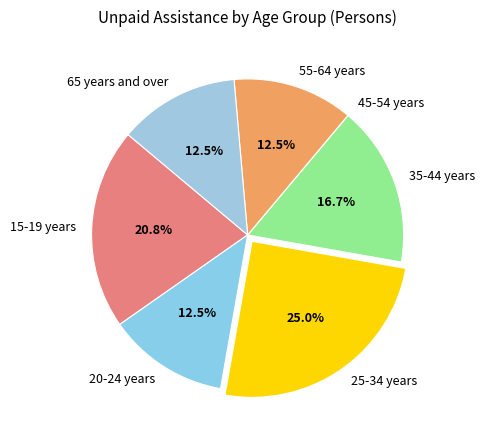

Between 15-19 years and 55-64 years, which is larger?

15-19 years